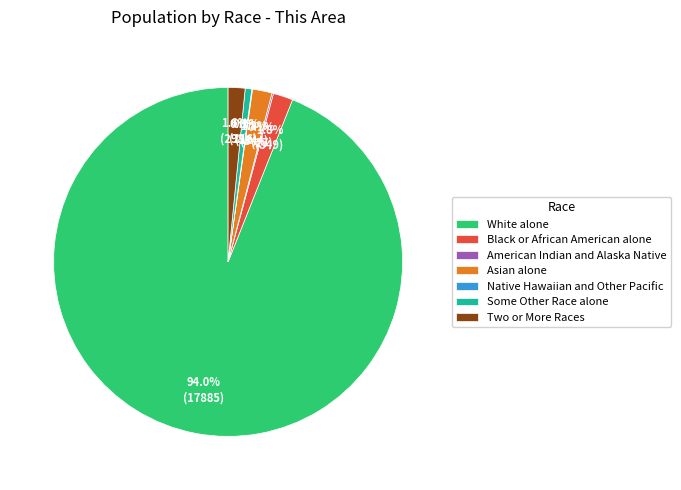

To the nearest percent, what is the difference between the largest and smallest slice percentages?

94%